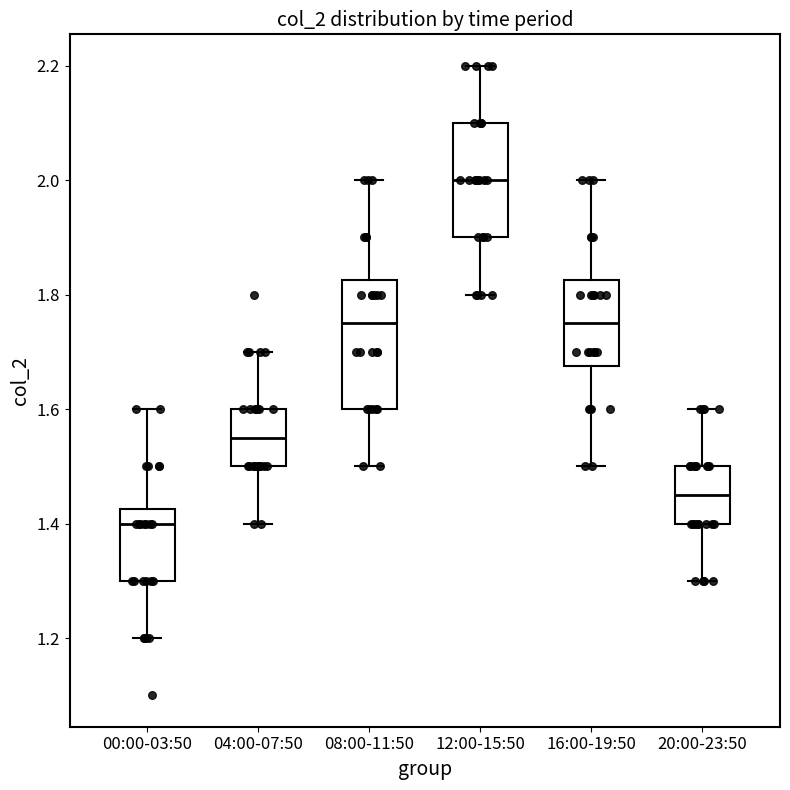

Comparing the boxes themselves (not the whiskers), which one is the tallest?

08:00-11:50